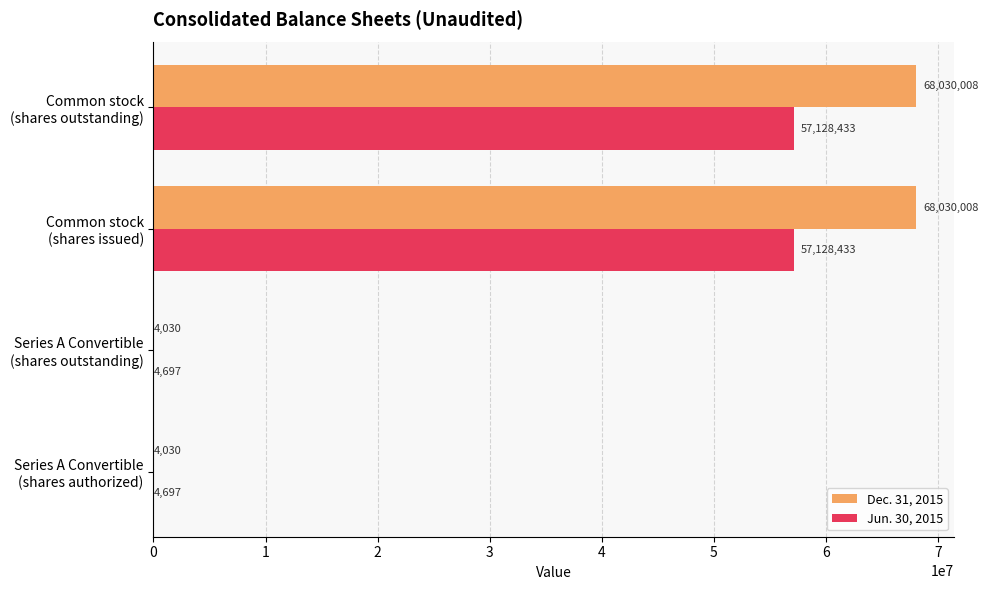

Which series has the largest total across all categories?

Dec. 31, 2015